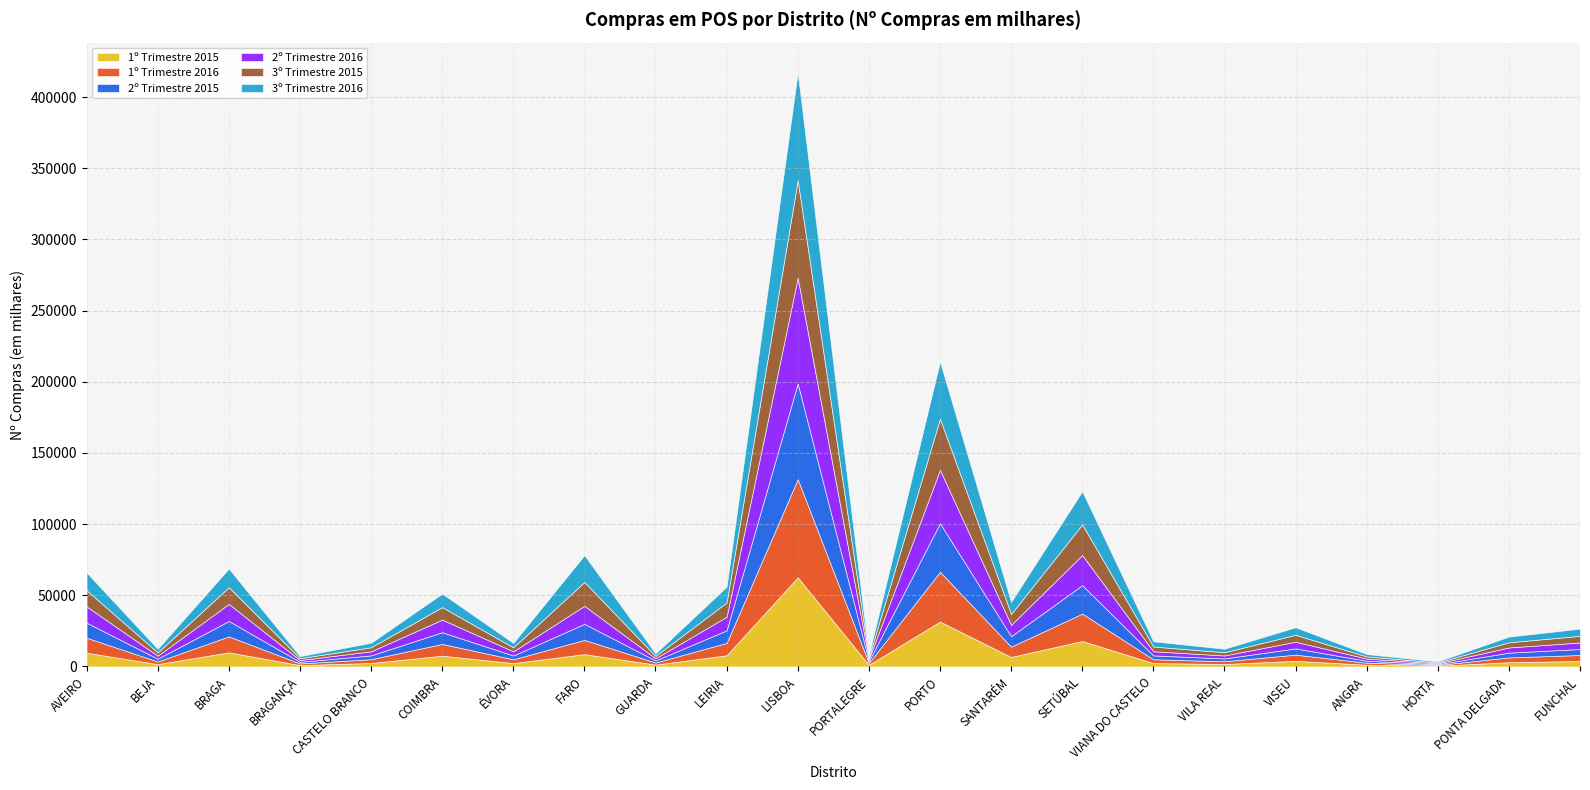

How many values in the 1º Trimestre 2015 series exceed 3841?

11